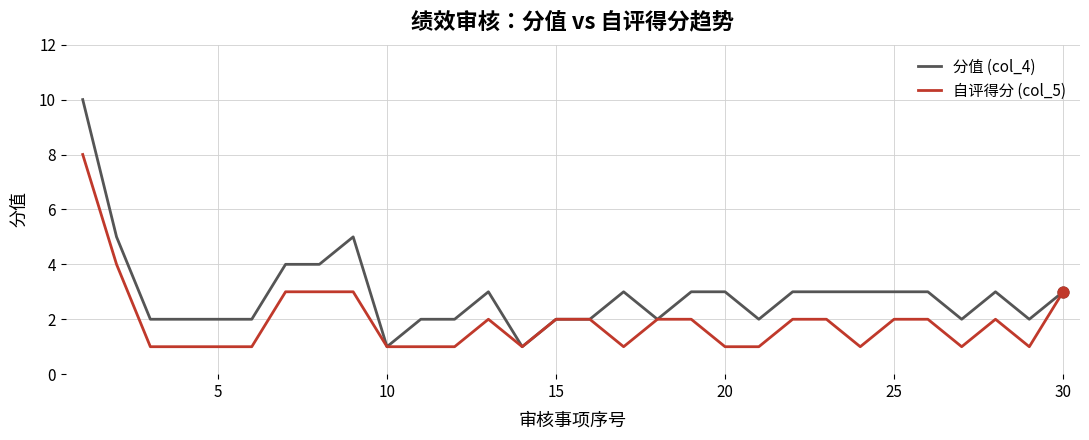

Which series has the largest total across all categories?

分值 (col_4)